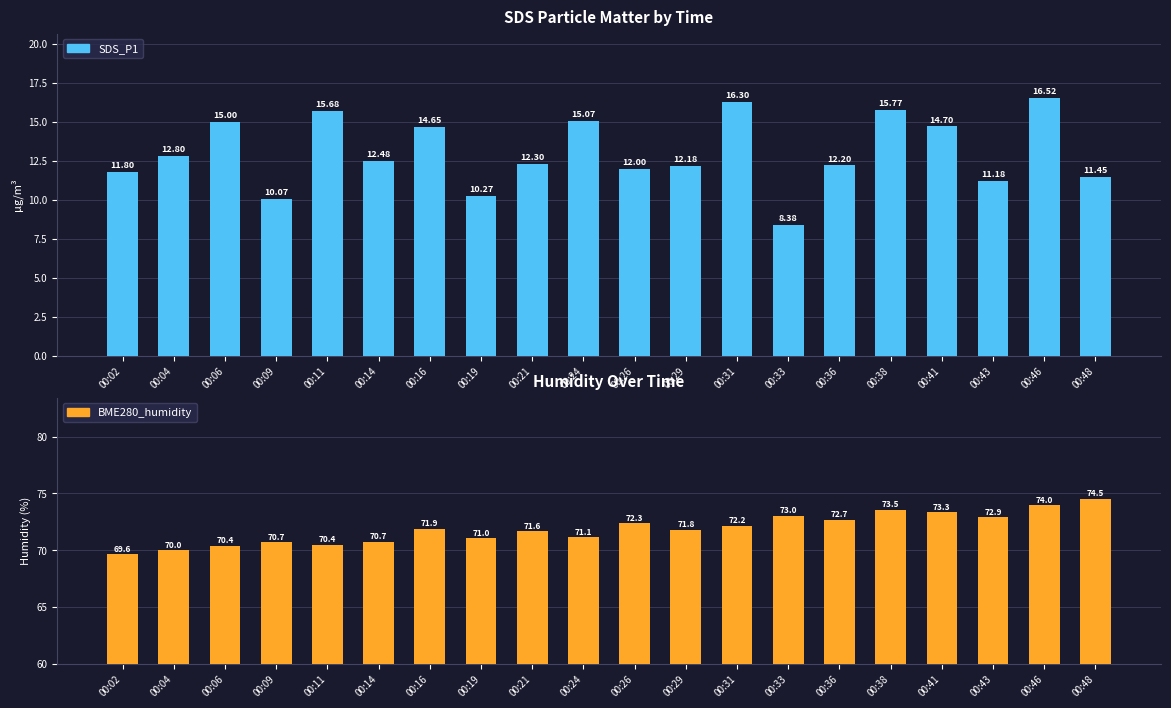

What is the value of the BME280_humidity bar at the 5th from the left?

70.4